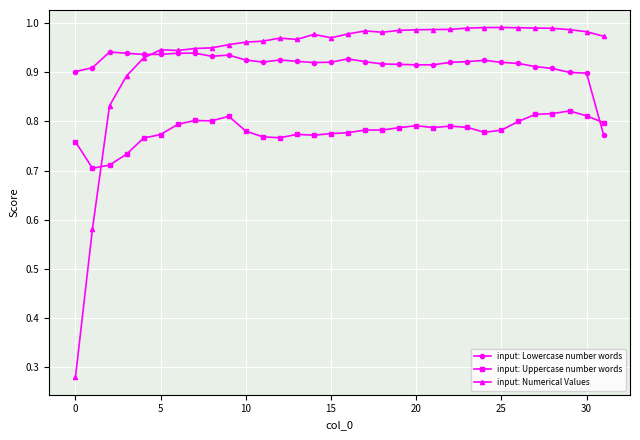

Which series has the largest range (max minus min)?

input: Numerical Values